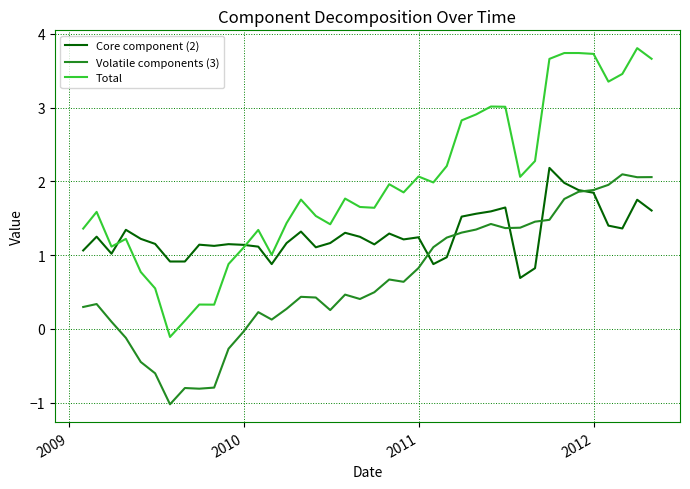

List the series in order of their overall mean, highest first.

Total, Core component (2), Volatile components (3)